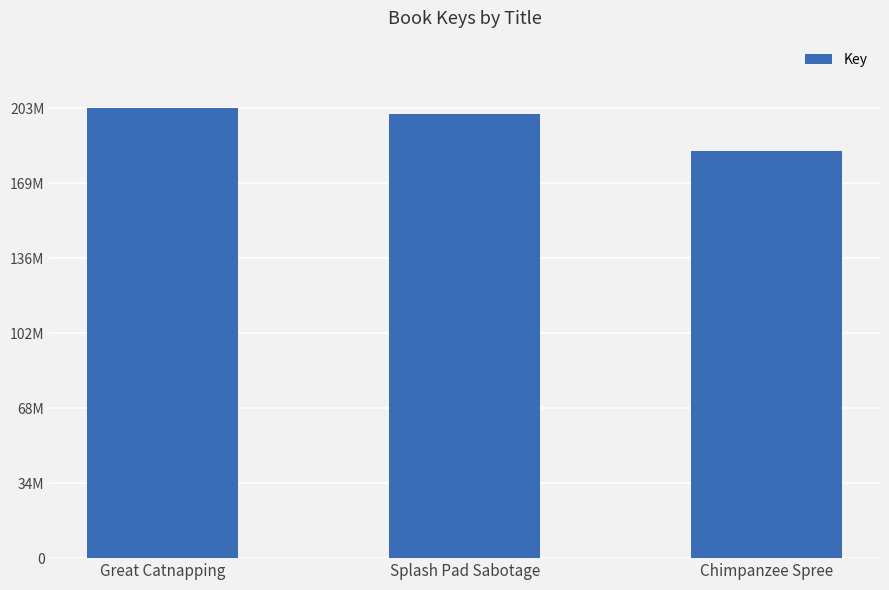

Reading left to right, transcribe all the data shown in this chart.

Great Catnapping=203261996	Splash Pad Sabotage=200591165	Chimpanzee Spree=184062567